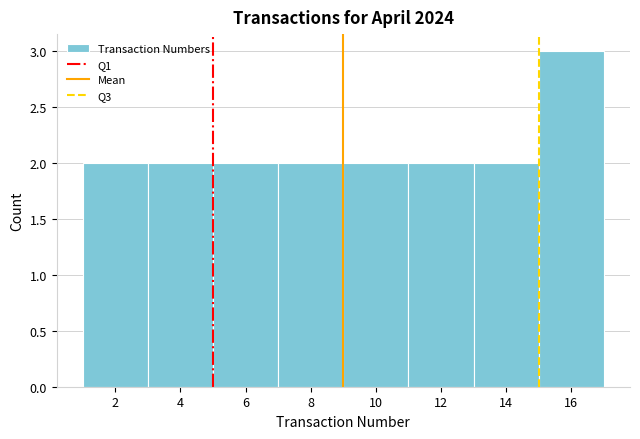

Over which range of the x-axis is the bar tallest?

15 to 17